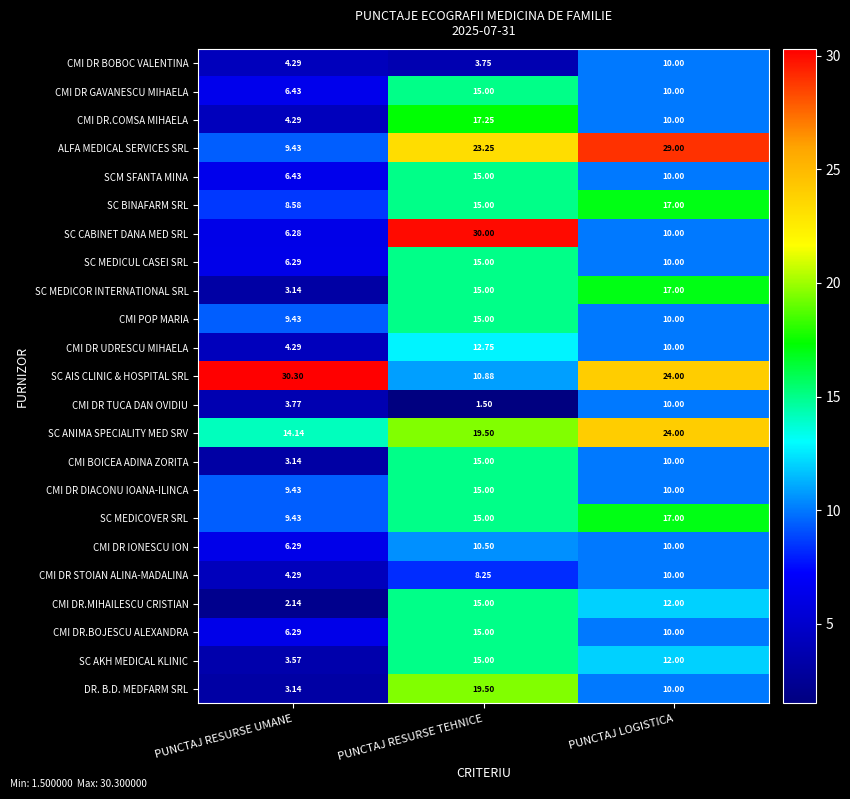

Rank the categories by CMI DR STOIAN ALINA-MADALINA value from highest to lowest.

PUNCTAJ LOGISTICA, PUNCTAJ RESURSE TEHNICE, PUNCTAJ RESURSE UMANE